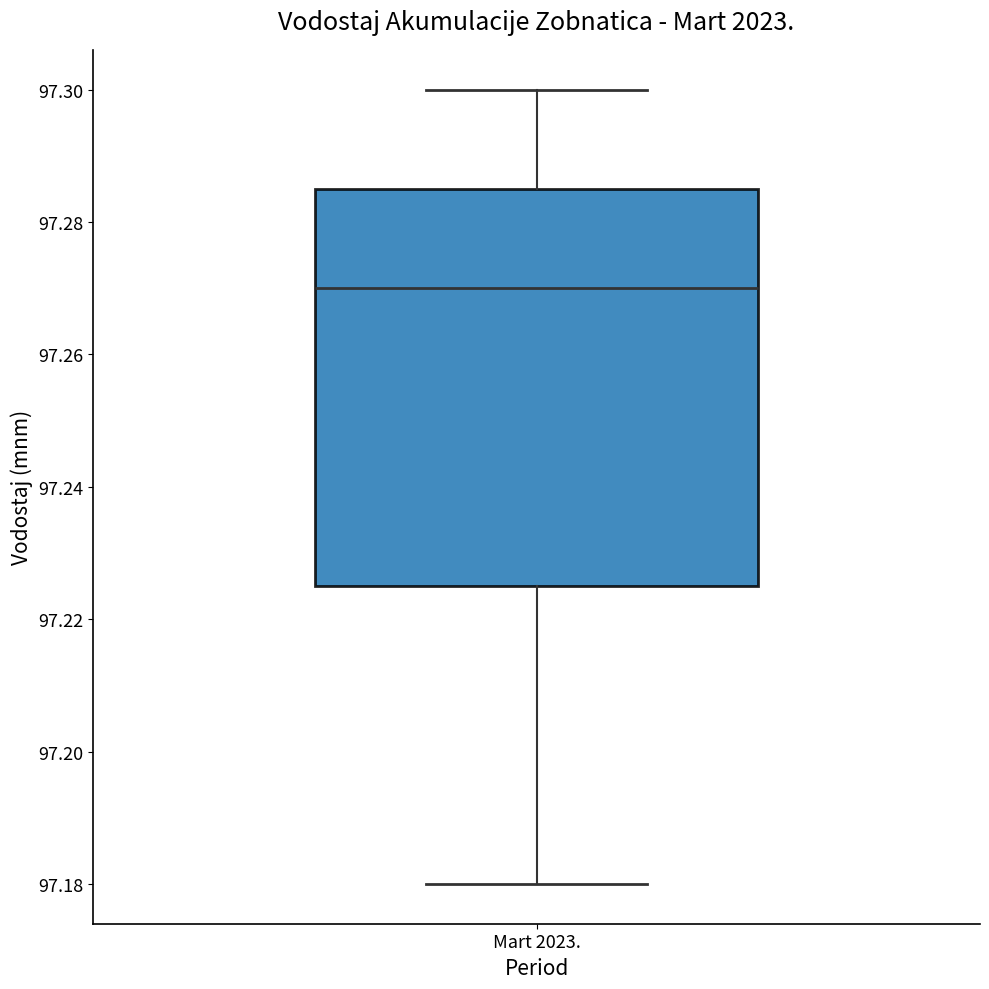

Transcribe this box plot: give where the median line is, the range the box spans, and where the two whiskers end, as read against the y-axis. The values are not printed on the chart, so give them approximately, as read against the axis.

median 97.270, box 97.226 to 97.286, whiskers 97.180 to 97.300